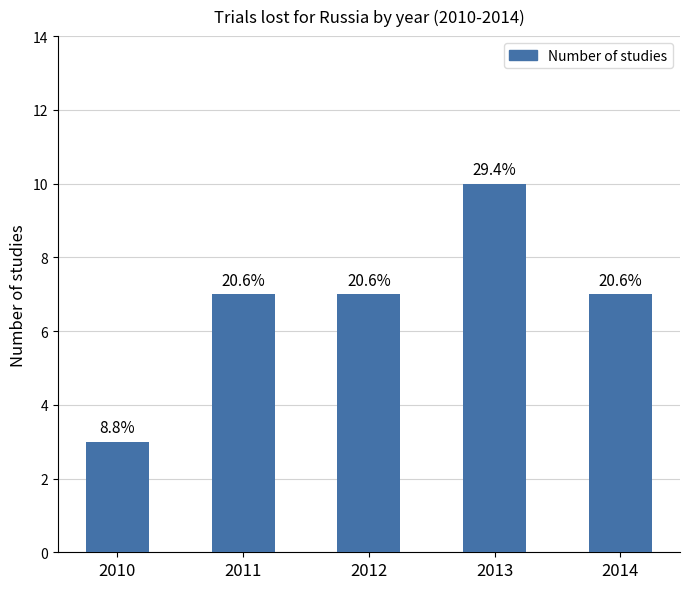

What is the greatest value displayed?

10